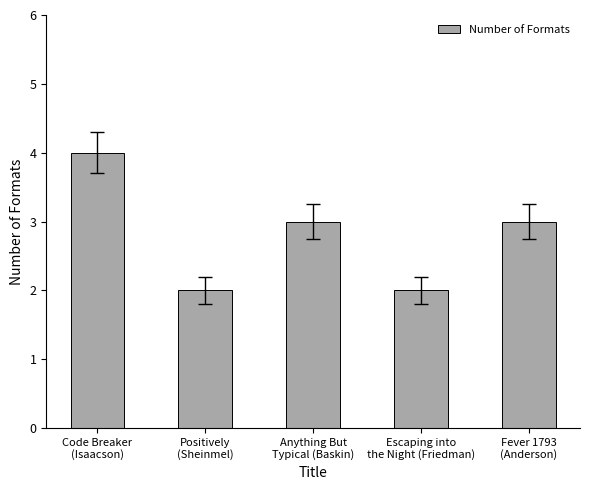

What is the average value?

3